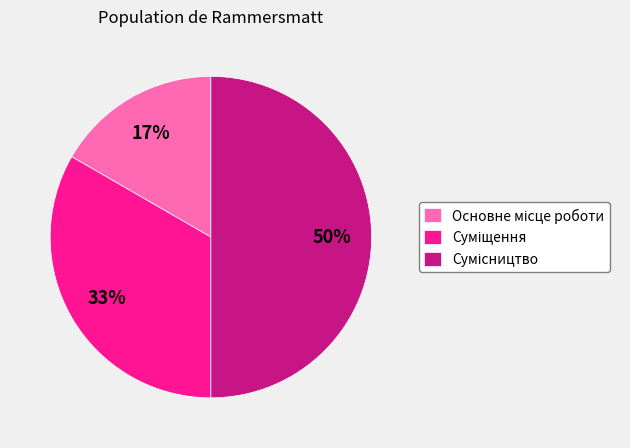

To the nearest percent, what is the difference between the largest and smallest slice percentages?

33%